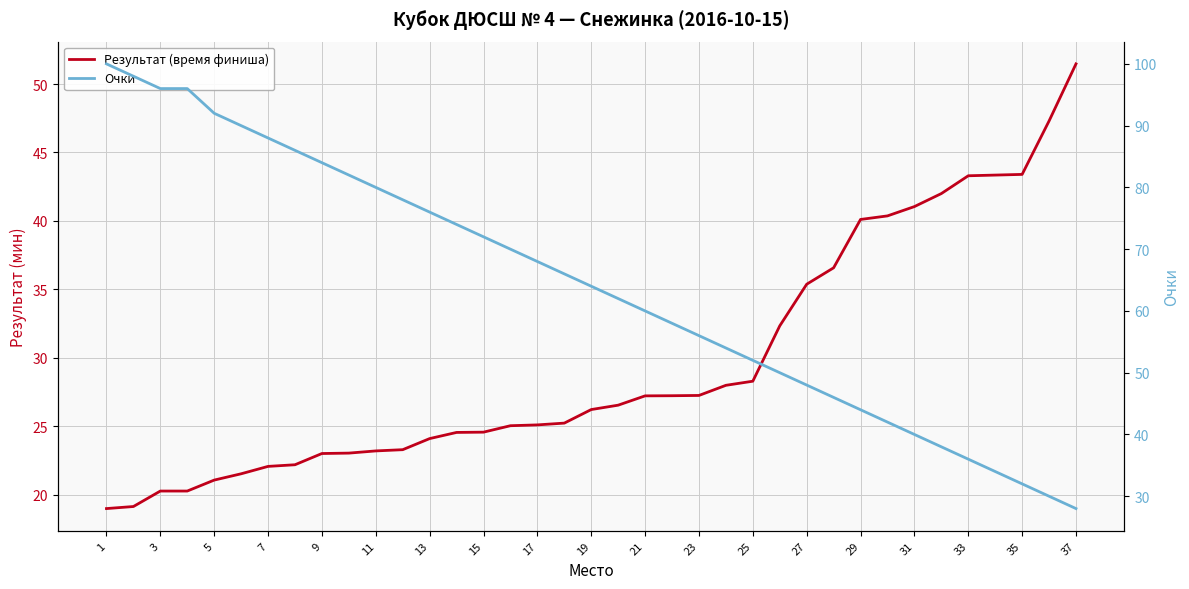

Which series has the largest total across all categories?

Очки